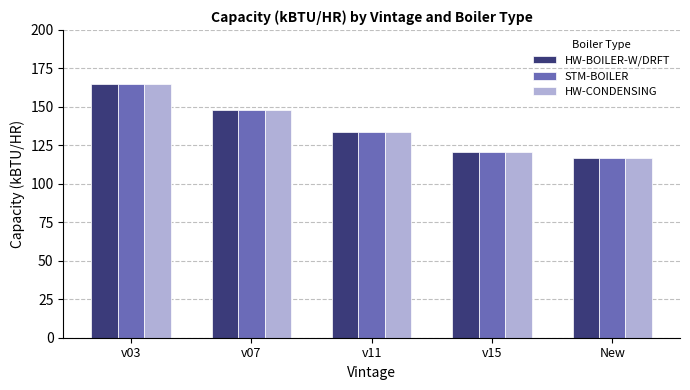

How many bars are there in total?

15